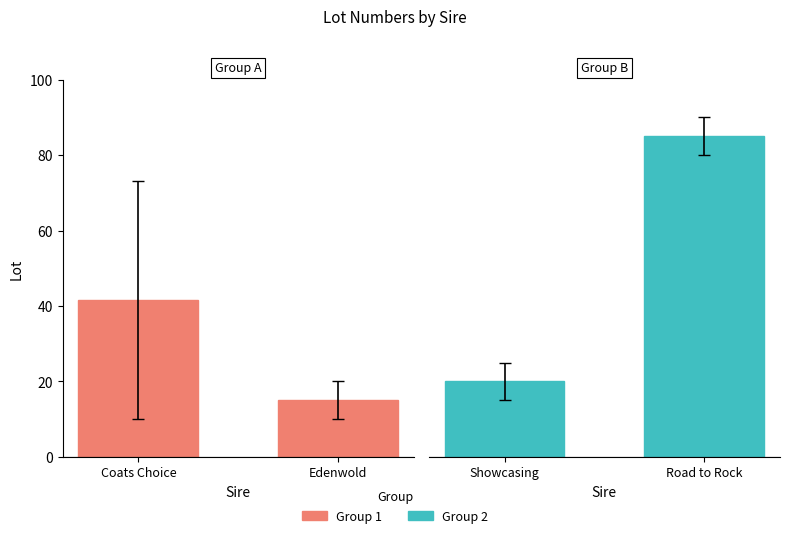

Reading right to left, what are all the values shown in this chart?

Group 1: 15.0	41.5
Group 2: 85.0	20.0